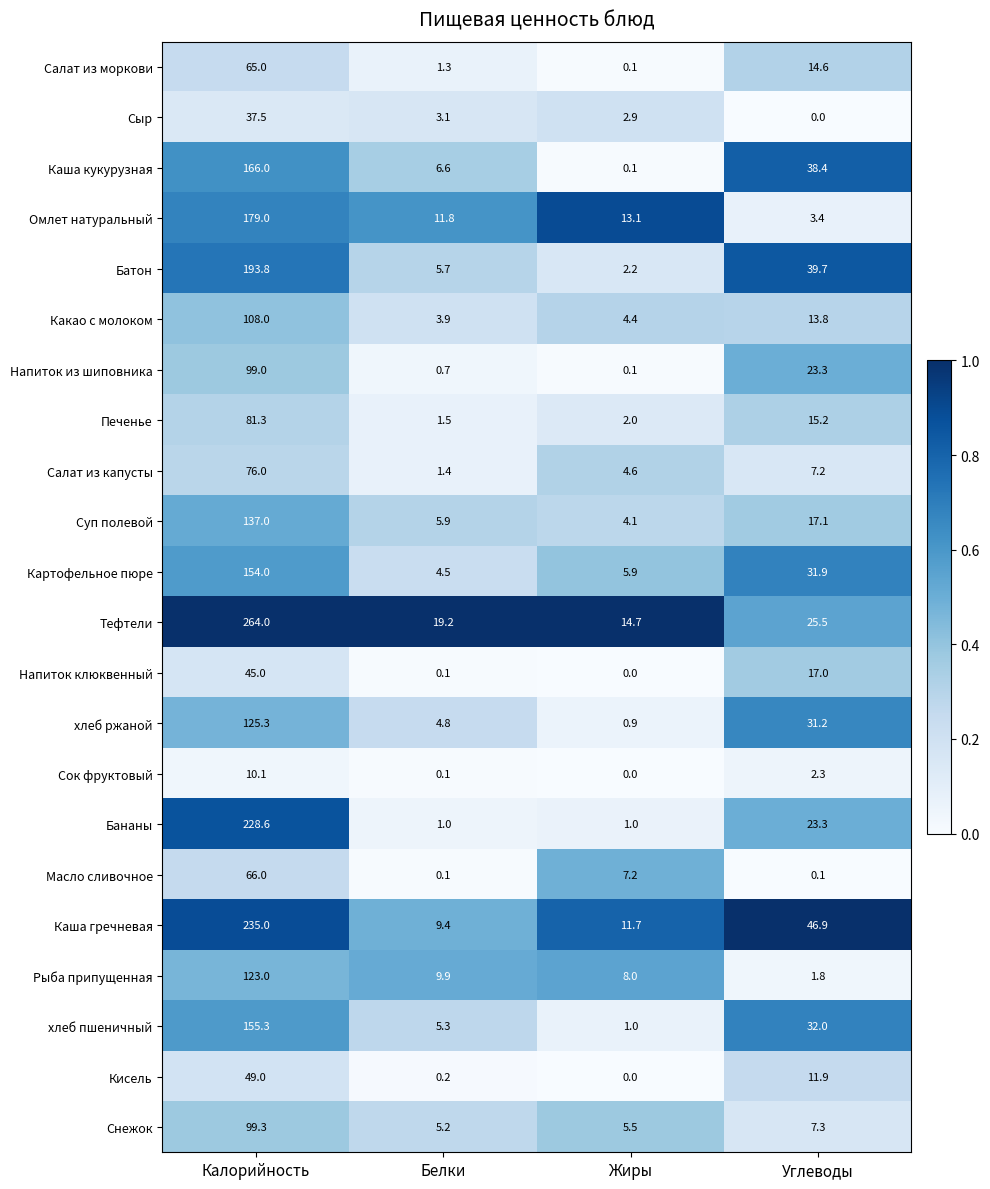

At which label does Тефтели first exceed 25?

Калорийность